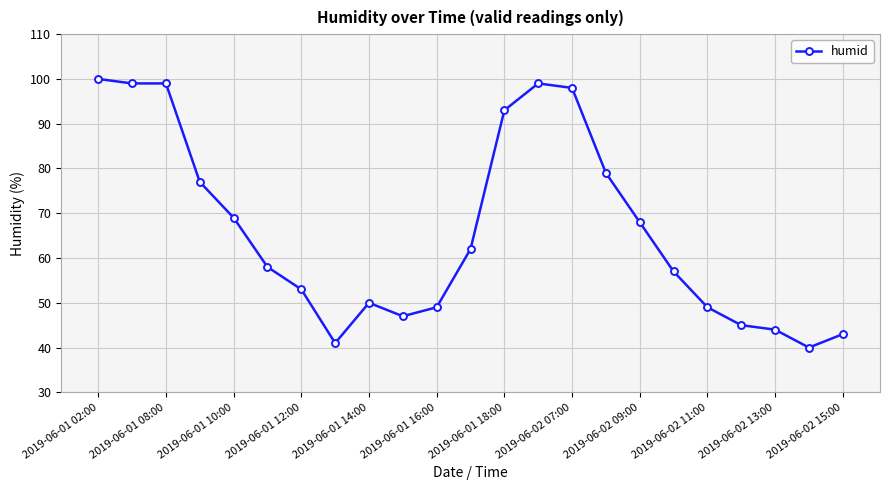

Is this an area chart (filled region under the line)?

No